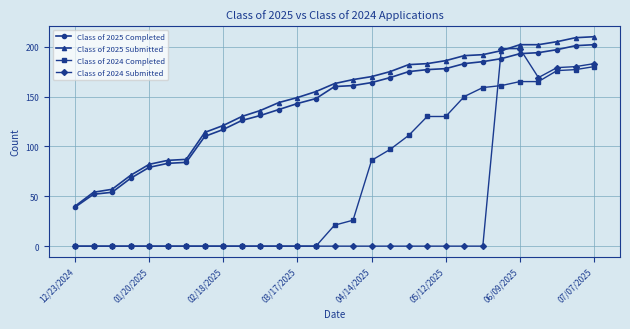

What is the highest value of the Class of 2024 Submitted series?

198